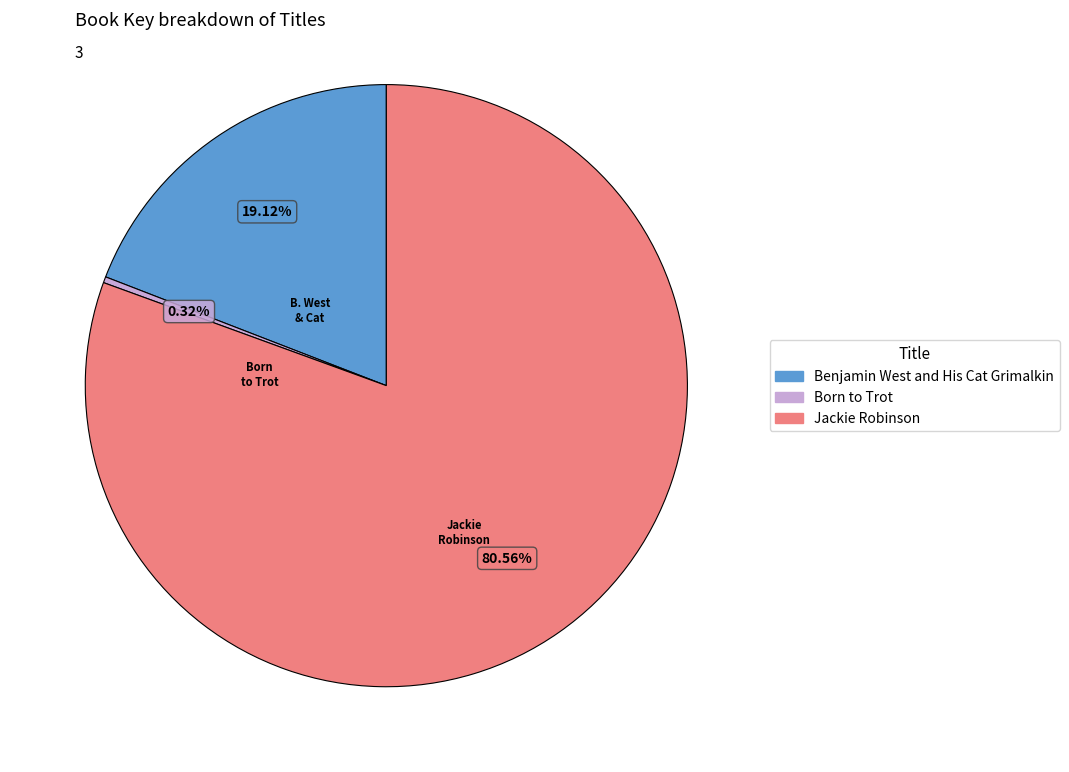

Does any single category account for the majority?

Yes